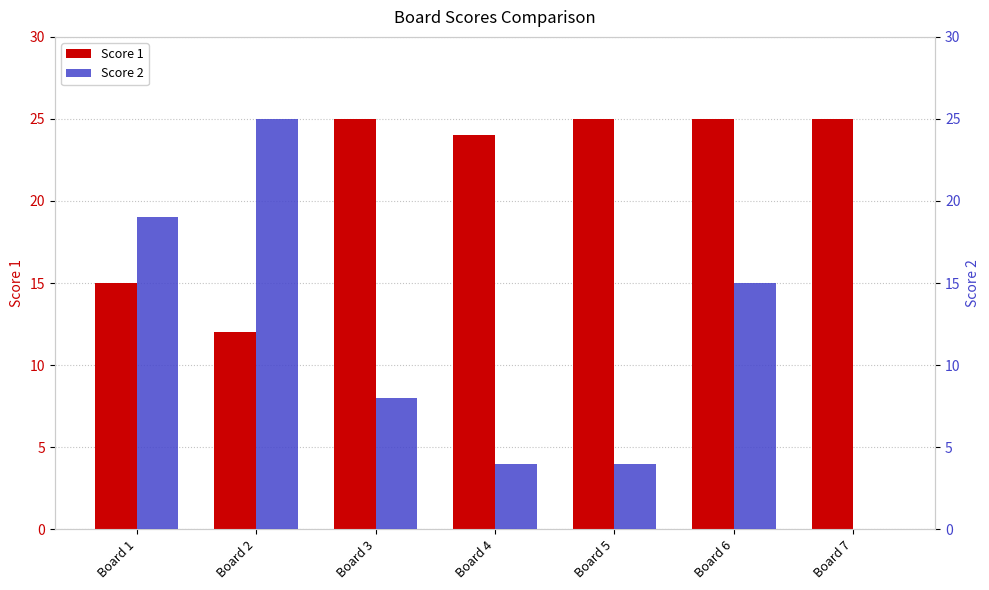

At which category is the sum across all series the highest?

Board 6